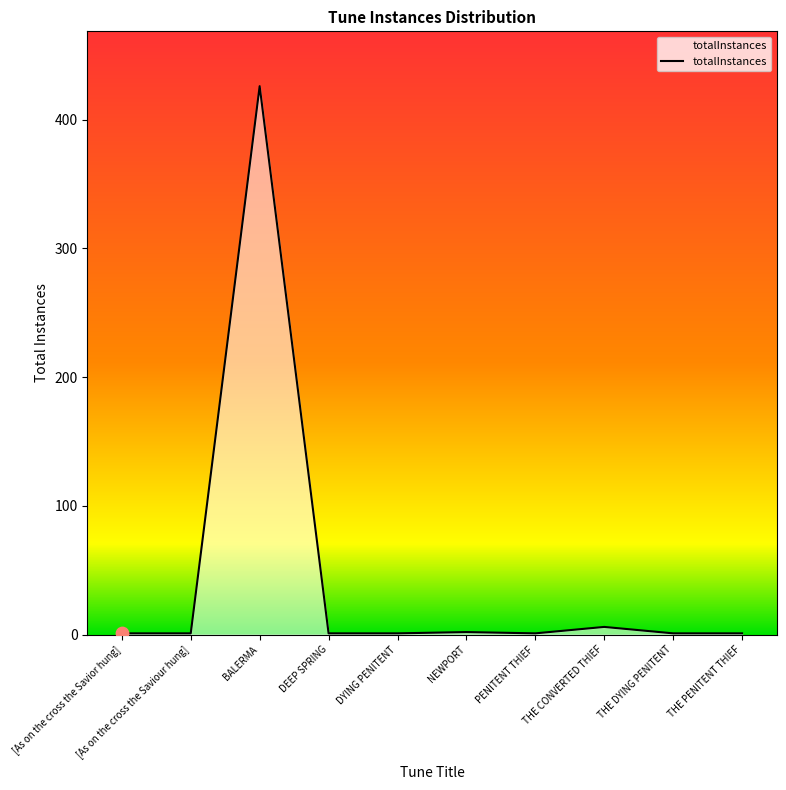

Between [As on the cross the Savior hung] and BALERMA, which is larger?

BALERMA